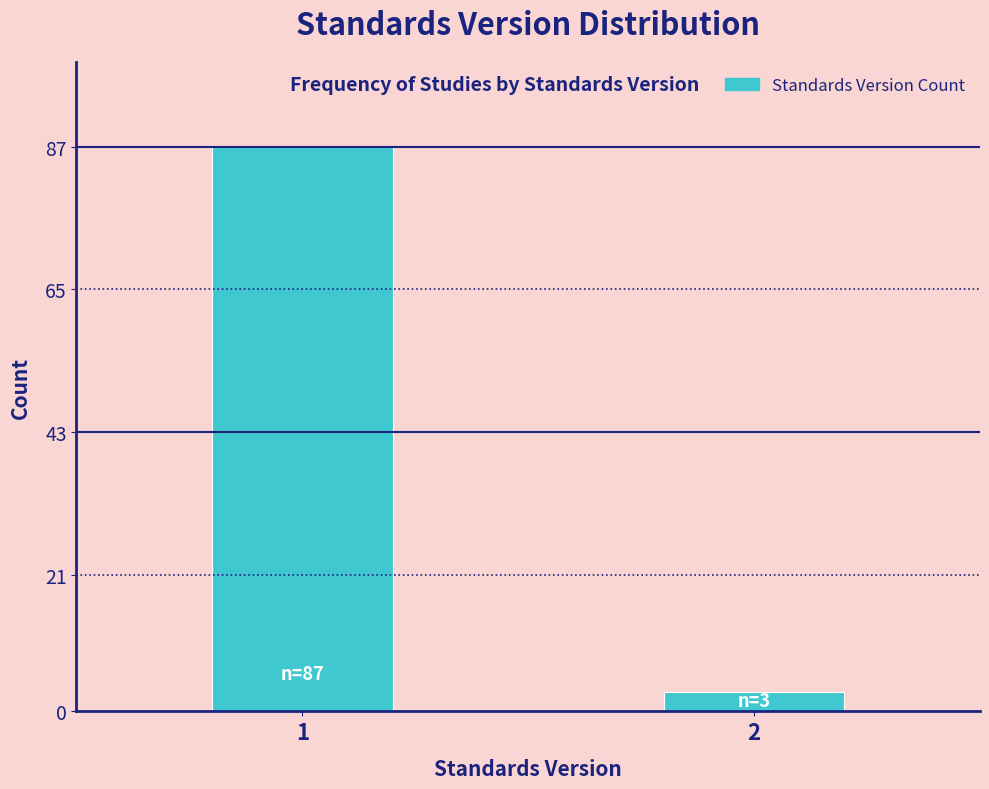

Reading left to right, transcribe all the data shown in this chart.

87	3